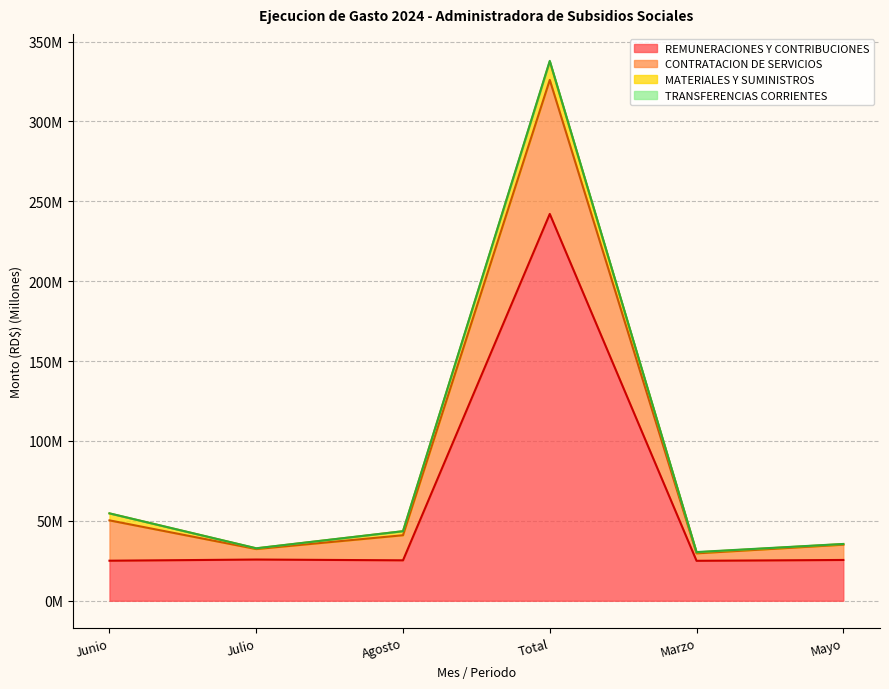

True or false: REMUNERACIONES Y CONTRIBUCIONES and CONTRATACION DE SERVICIOS intersect in this chart.

False